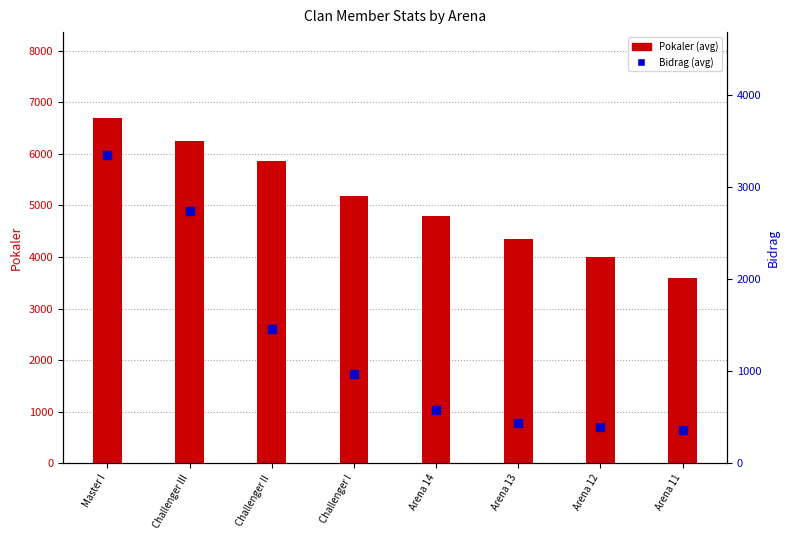

At which label is Pokaler (avg) closest to 5137?

Challenger I